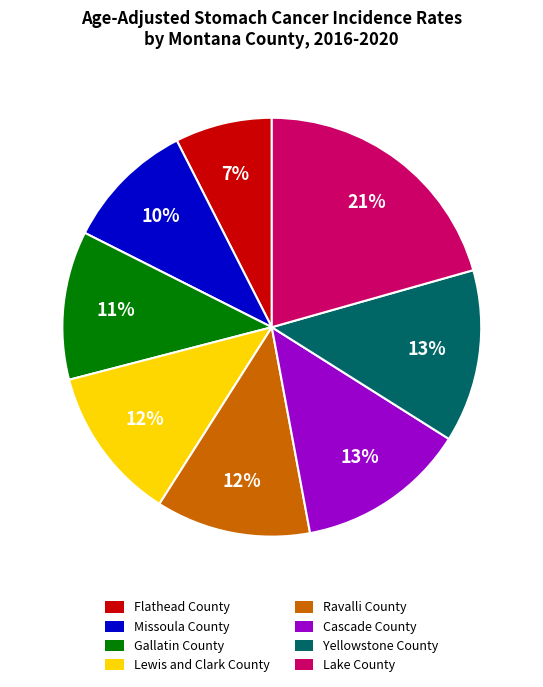

The Yellowstone County slice represents 13% of the pie. True or false?

True